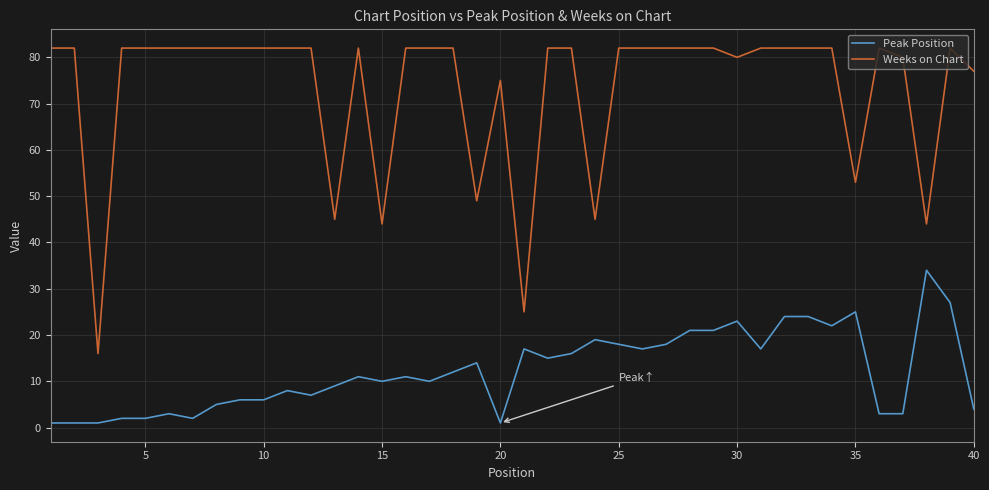

List the series in order of their overall mean, lowest first.

Peak Position, Weeks on Chart